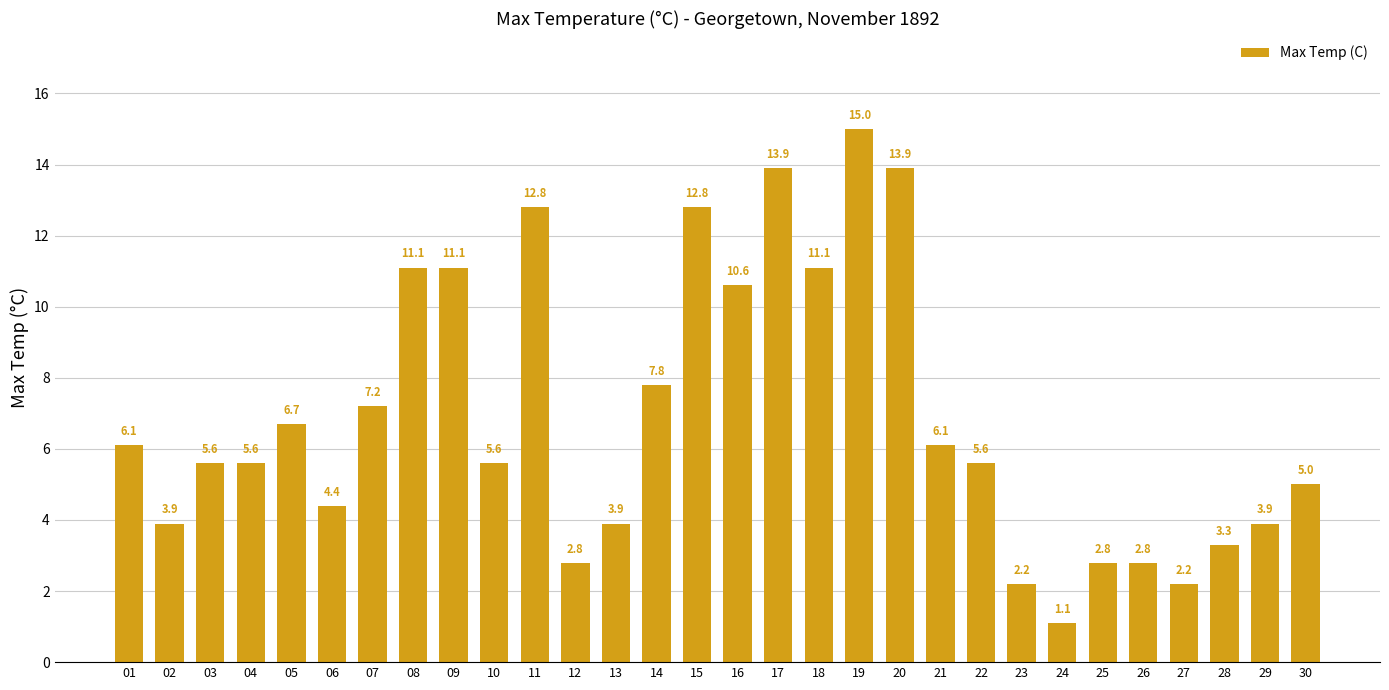

Which category has the lowest value across all series?

24